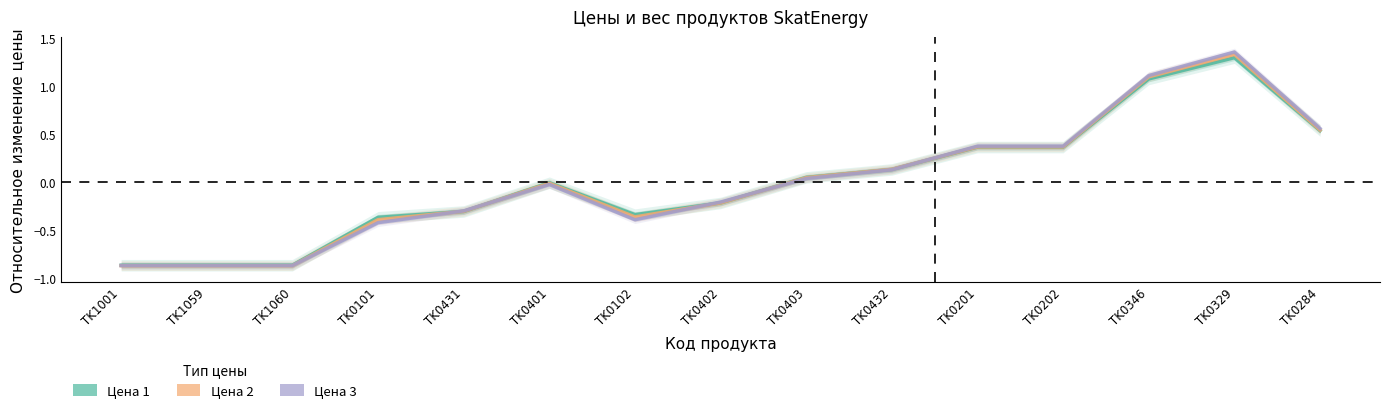

True or false: Цена 2 and Цена 1 intersect in this chart.

True